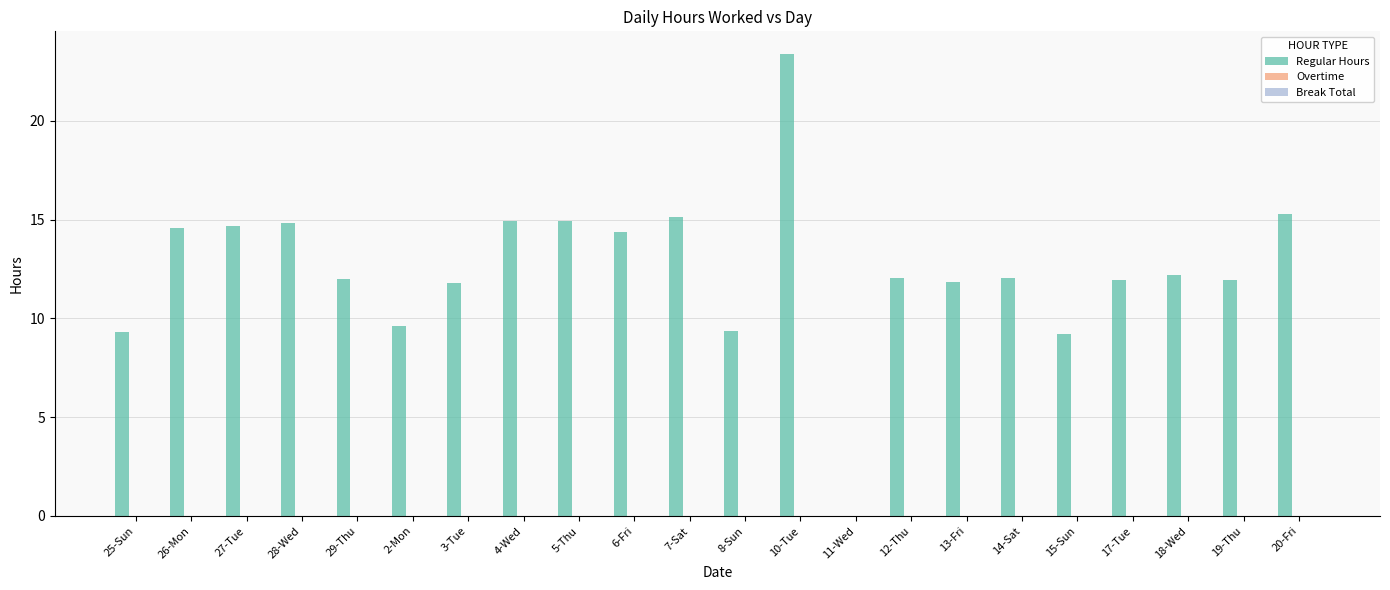

Approximately how many times larger is the value at 19-Thu compared to 4-Wed?

0.8